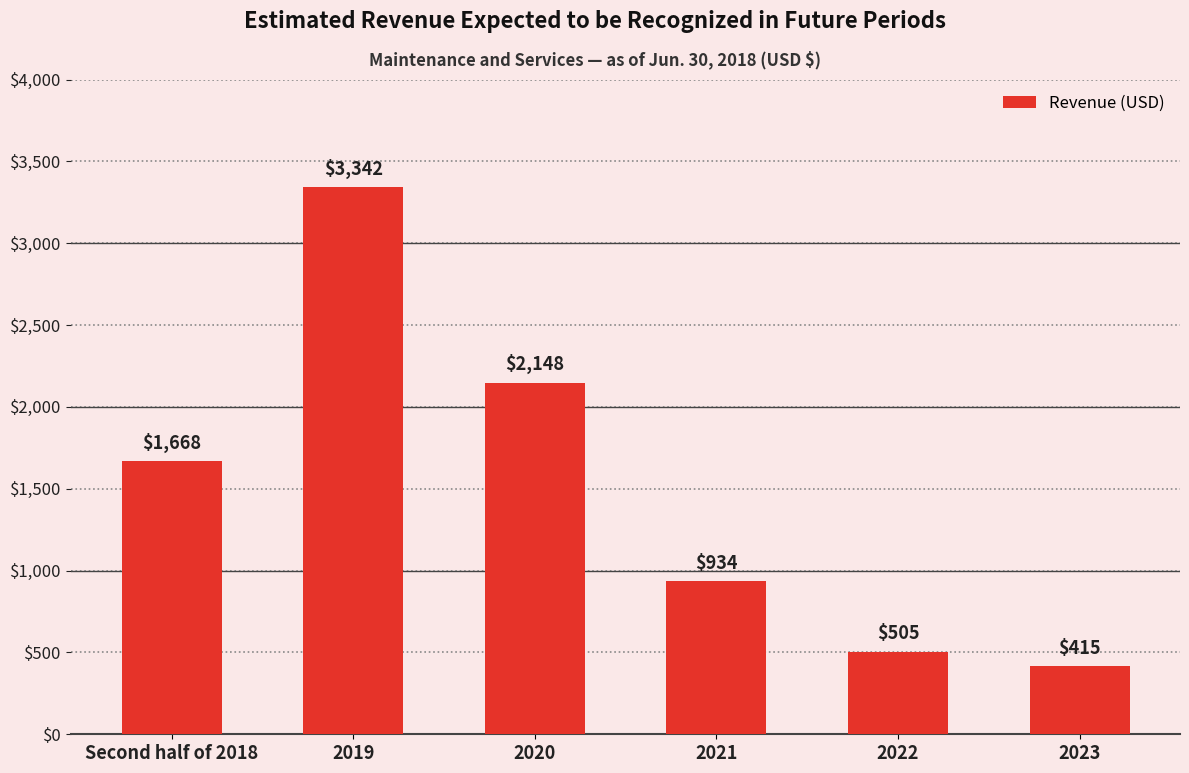

What is the approximate value at 2021?

934